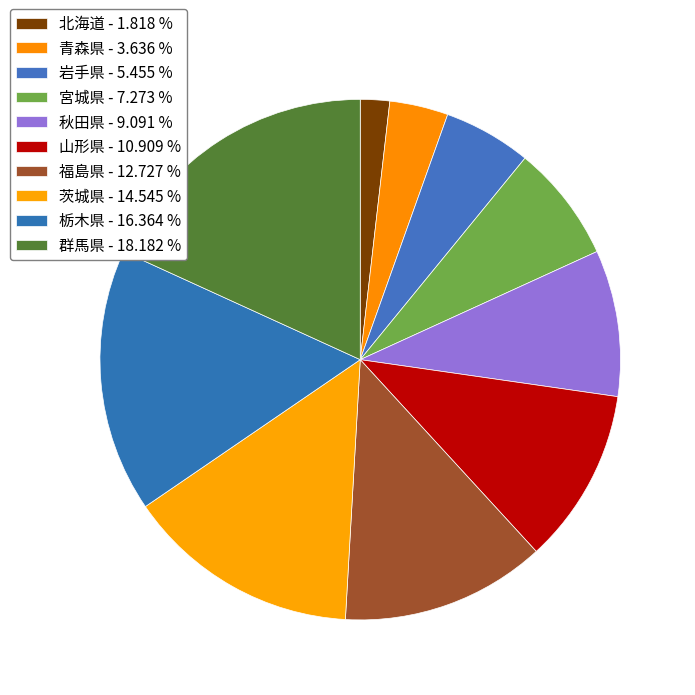

Which category has the smallest portion of the pie?

北海道